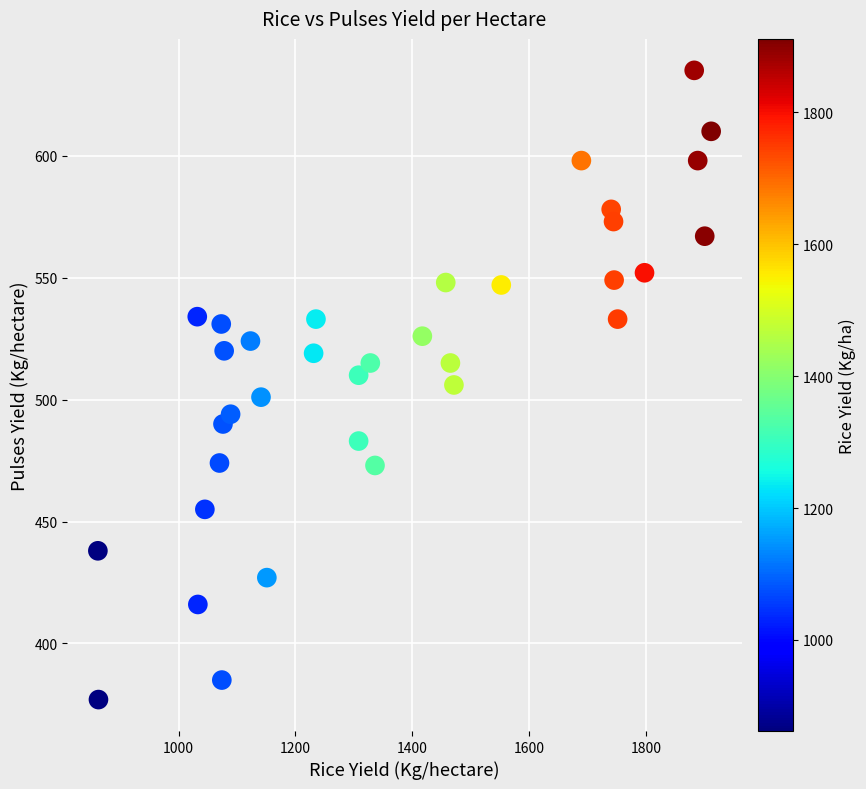

What is the range of Y values (max minus min)?

258